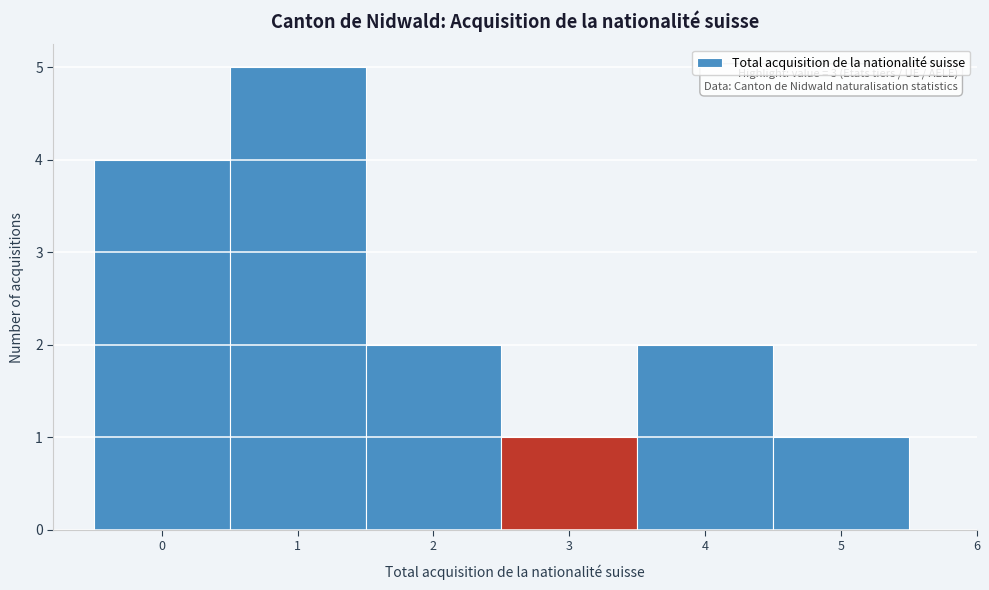

Which range on the x-axis has the tallest bar?

0.5 to 1.5